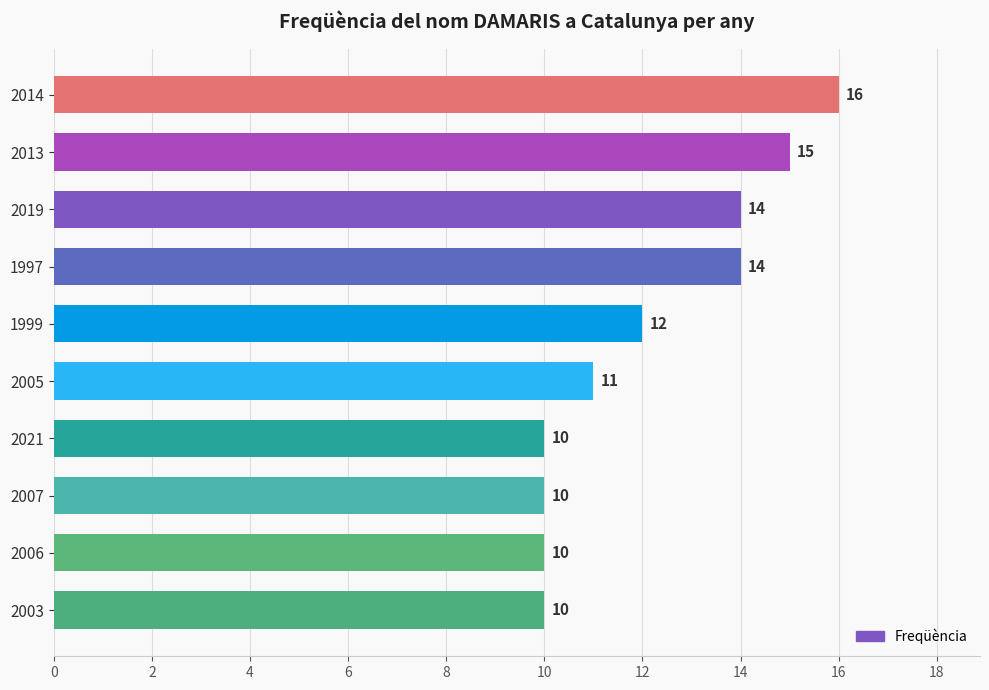

Where is the data nearest to the value 13?

1999